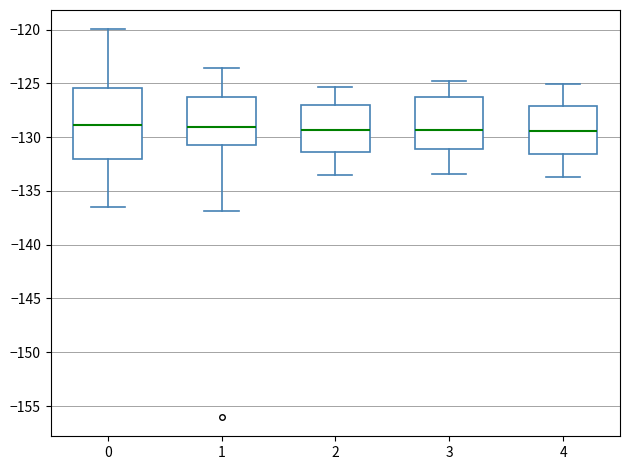

Reading left to right, transcribe this box plot: for each box, give where its median line is, the range the box spans, and where its two whiskers end, as read against the y-axis. The values are not printed on the chart, so give them approximately, as read against the axis.

0: median -129.0, box -132.0 to -125.5, whiskers -136.5 to -120.0
1: median -129.0, box -130.5 to -126.0, whiskers -137.0 to -123.5
2: median -129.5, box -131.5 to -127.0, whiskers -133.5 to -125.5
3: median -129.5, box -131.0 to -126.5, whiskers -133.5 to -125.0
4: median -129.5, box -131.5 to -127.0, whiskers -133.5 to -125.0